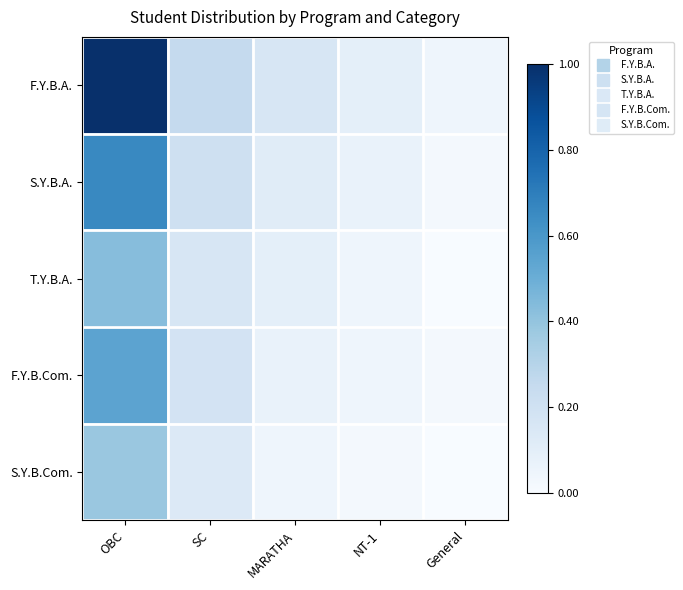

Rank the series at General from lowest to highest value.

T.Y.B.A., S.Y.B.Com., S.Y.B.A., F.Y.B.Com., F.Y.B.A.